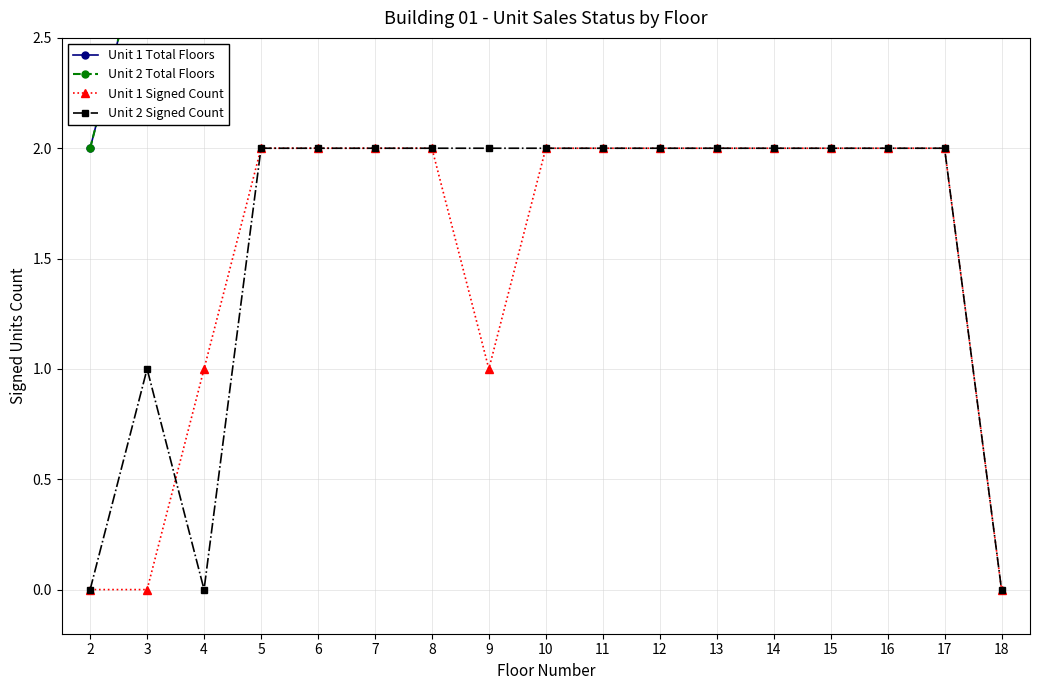

What is the average value of the Unit 2 Signed Count series?

2